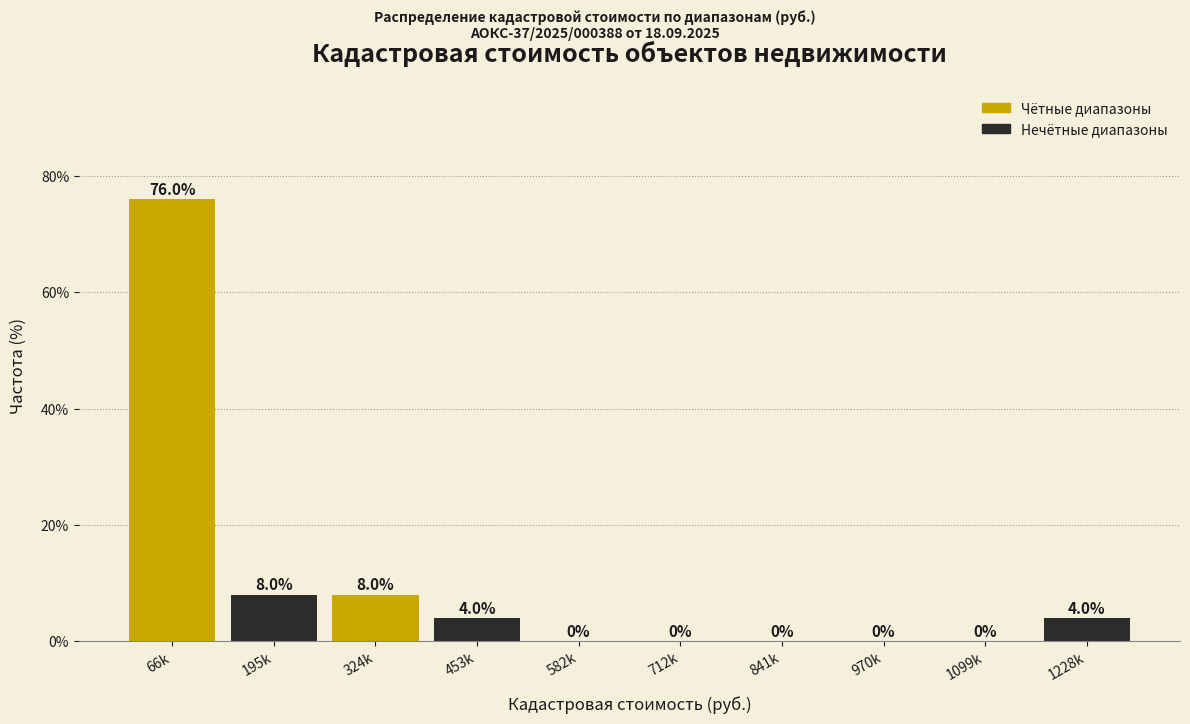

Reading left to right, transcribe all the data shown in this chart.

66k=76	195k=8	324k=8	453k=4	582k=0	712k=0	841k=0	970k=0	1099k=0	1228k=4